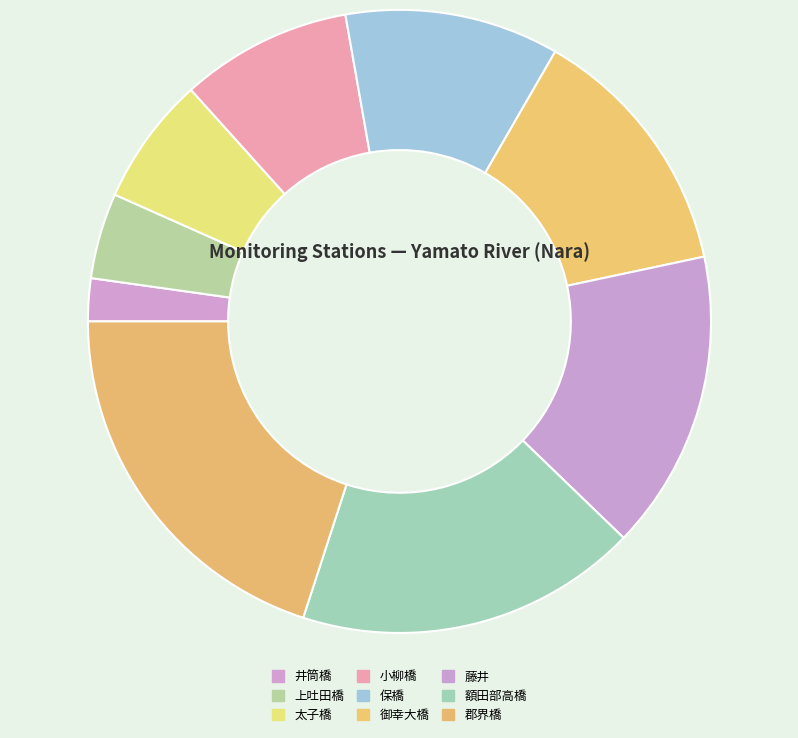

To the nearest percent, what is the combined percentage of 郡界橋 and 藤井?

36%